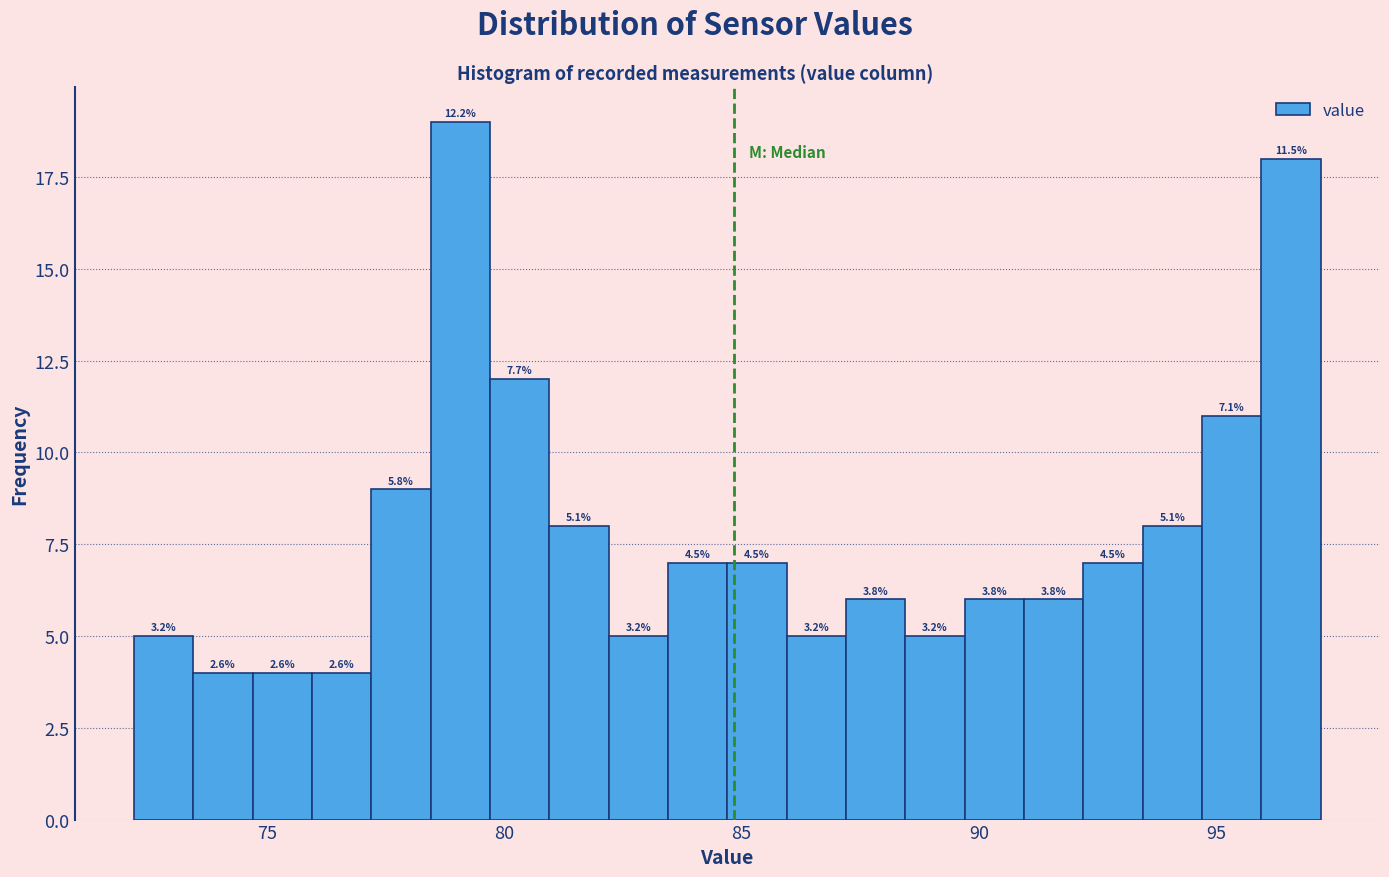

Read against the x-axis, roughly where is the centre of the tallest bar?

79.0